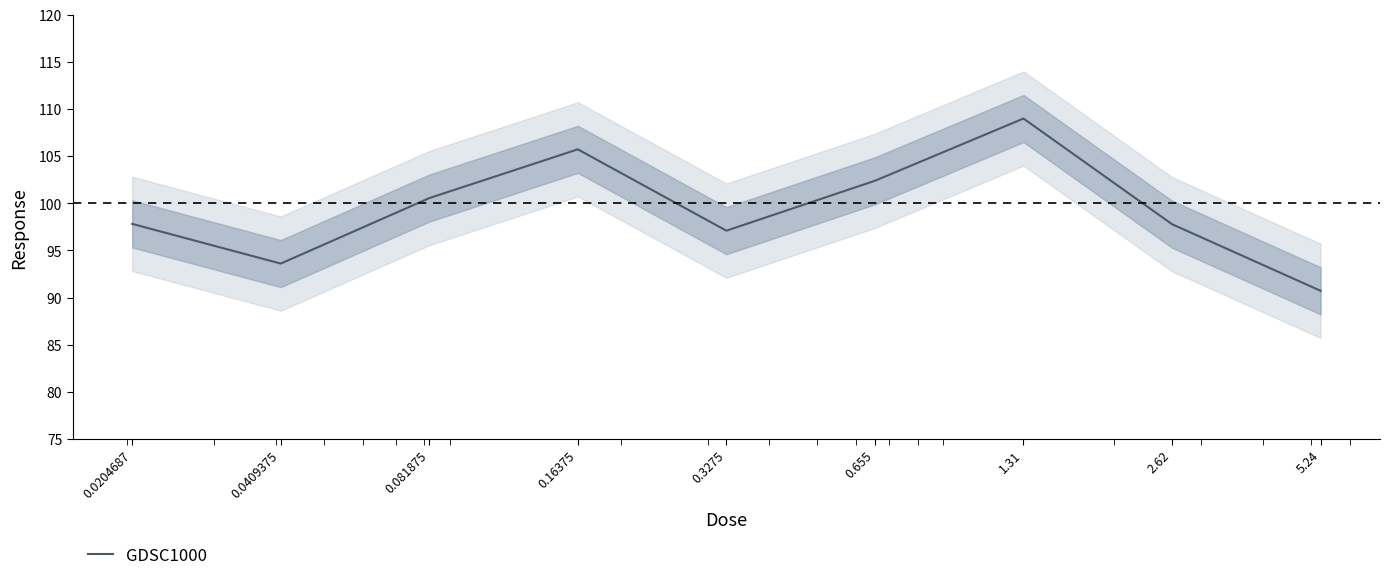

What is the sum of all values?

894.7